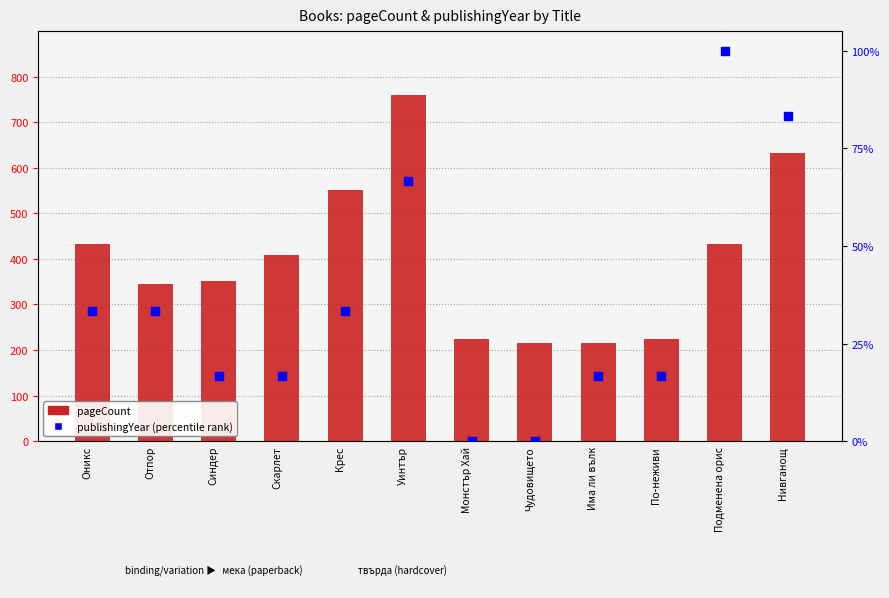

Which series has the largest total across all categories?

pageCount